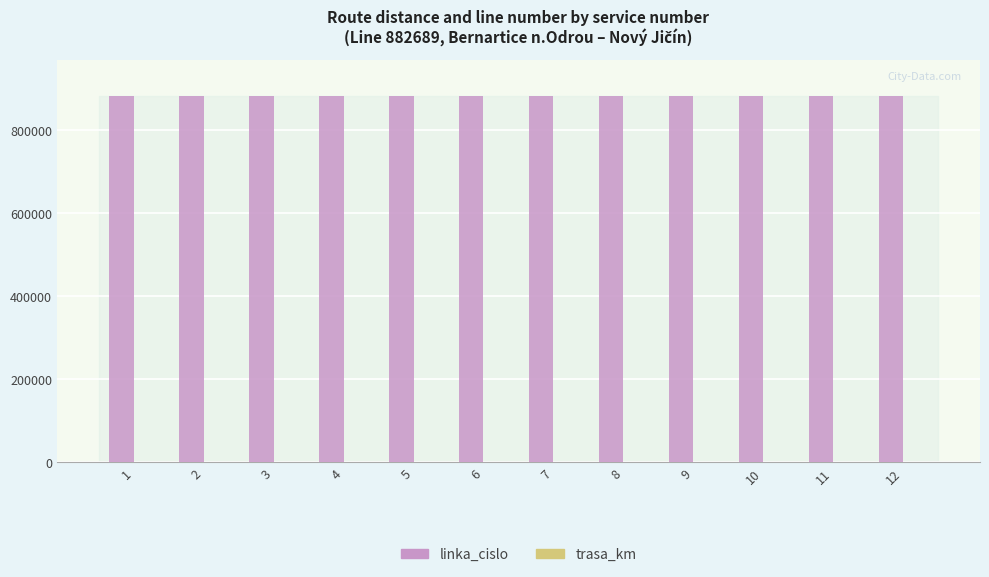

The value of linka_cislo at 11 is 505731. True or false?

False